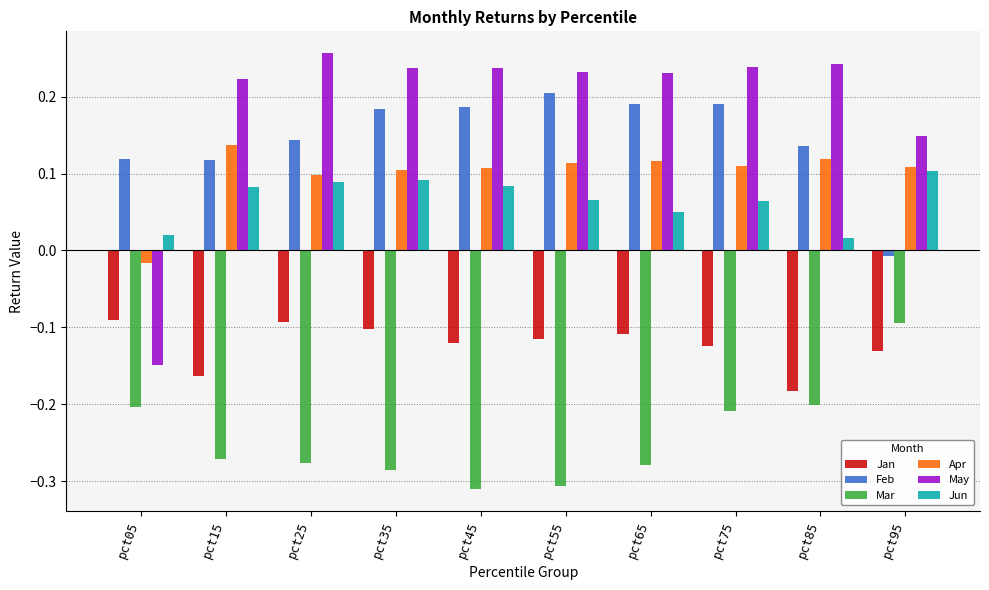

Are the bars grouped side by side (vs. stacked)?

Yes